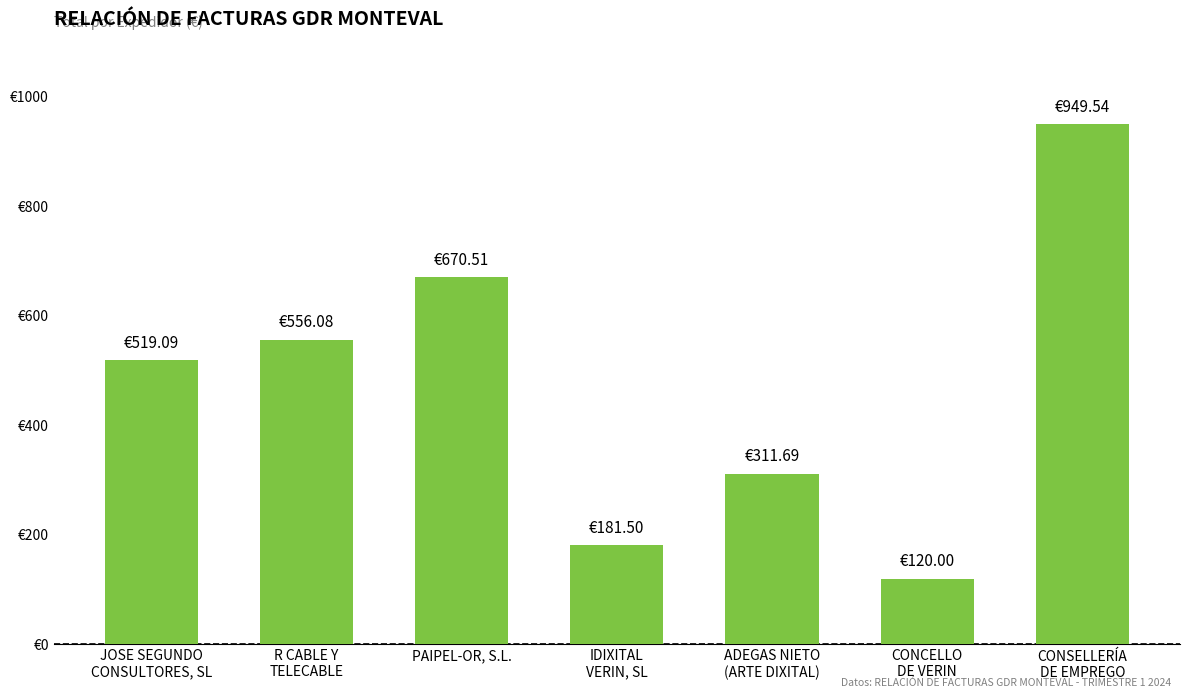

List the labels in order of value, largest first.

CONSELLERÍA
DE EMPREGO, PAIPEL-OR, S.L., R CABLE Y
TELECABLE, JOSE SEGUNDO
CONSULTORES, SL, ADEGAS NIETO
(ARTE DIXITAL), IDIXITAL
VERIN, SL, CONCELLO
DE VERIN